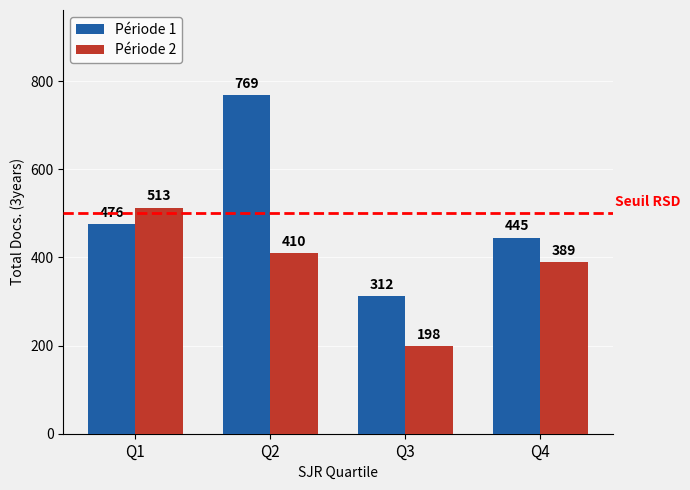

Which series changed the most between Q1 and Q3?

Période 2